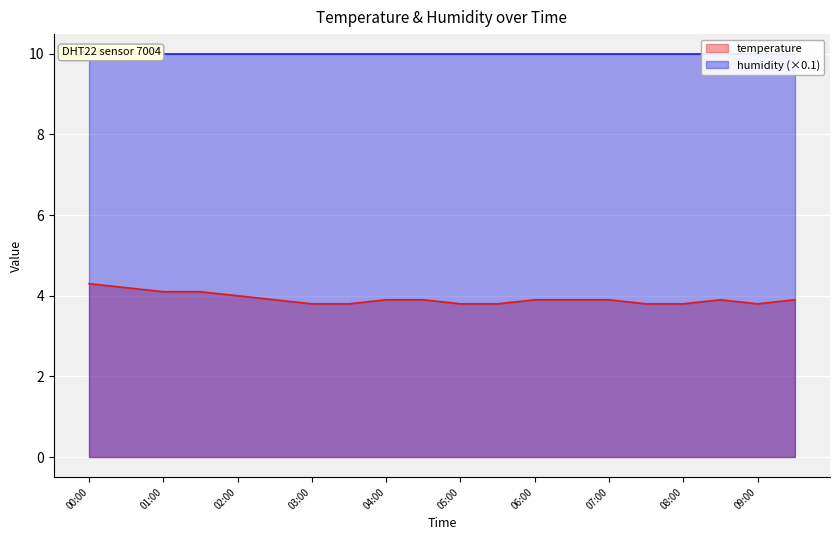

Which has a higher value, 02:00 or 08:00?

02:00